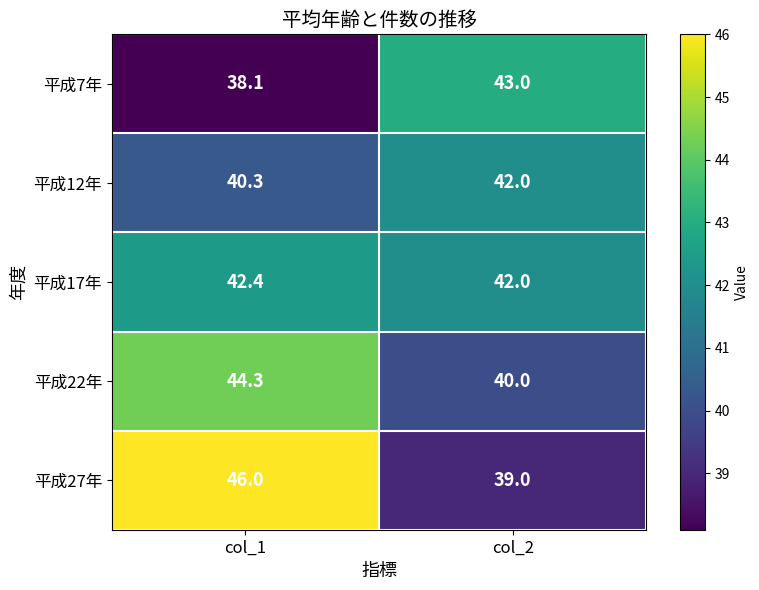

List the series in order of their peak value, lowest first.

平成12年, 平成17年, 平成7年, 平成22年, 平成27年